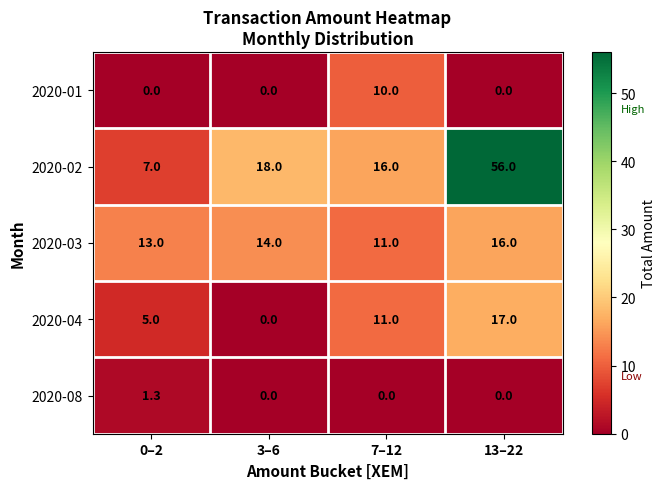

Which category has the highest value in the 2020-02 series?

13–22